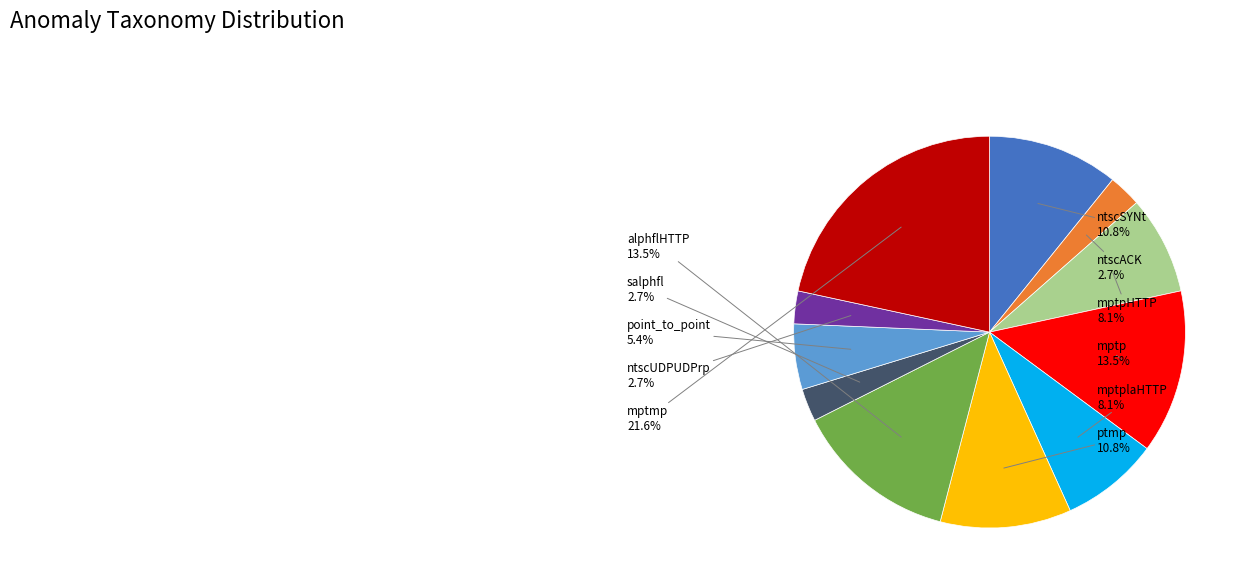

Count the number of slices in the pie.

11